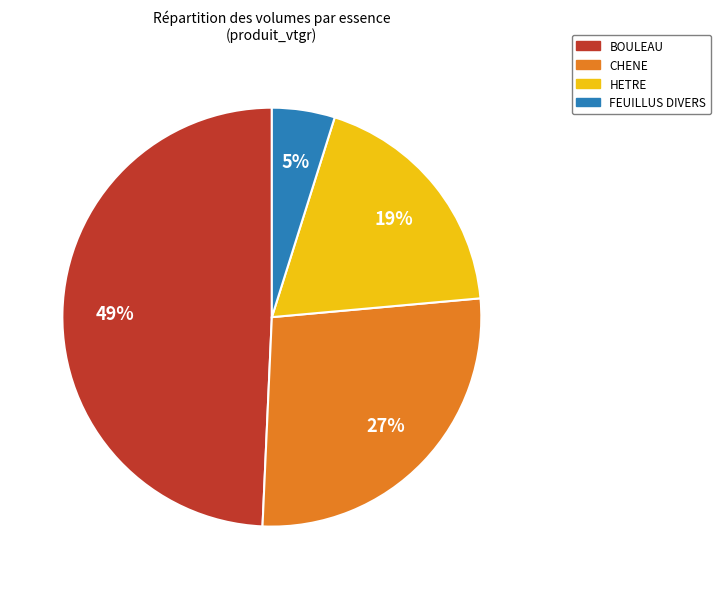

How many segments does this pie chart have?

4